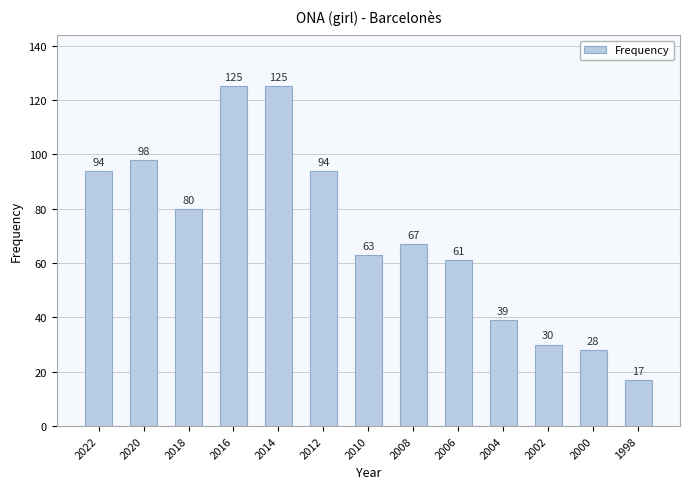

At which category does the chart reach its minimum across all series?

1998